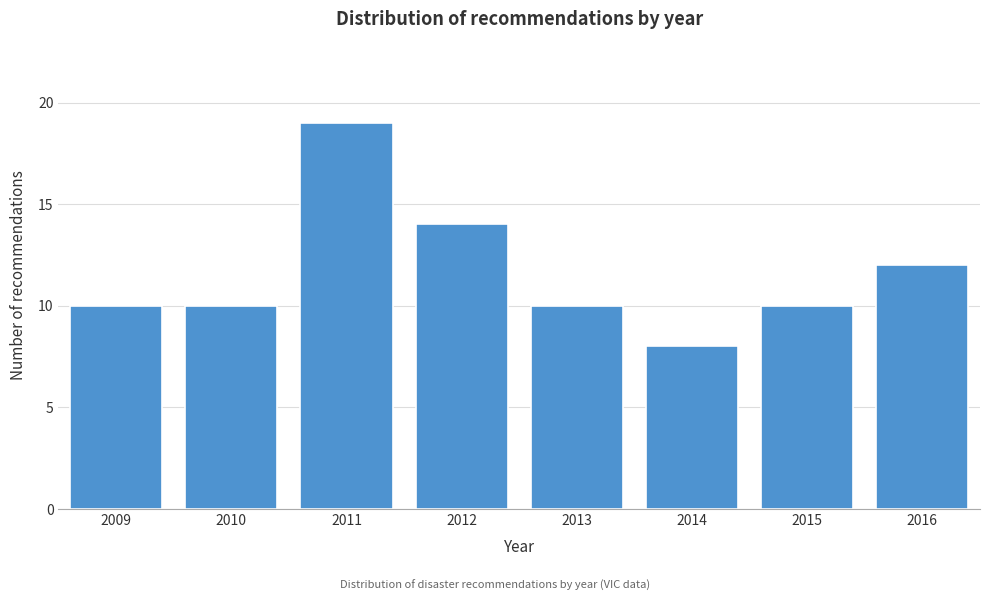

Reading right to left, list all the values displayed in this chart.

12	10	8	10	14	19	10	10